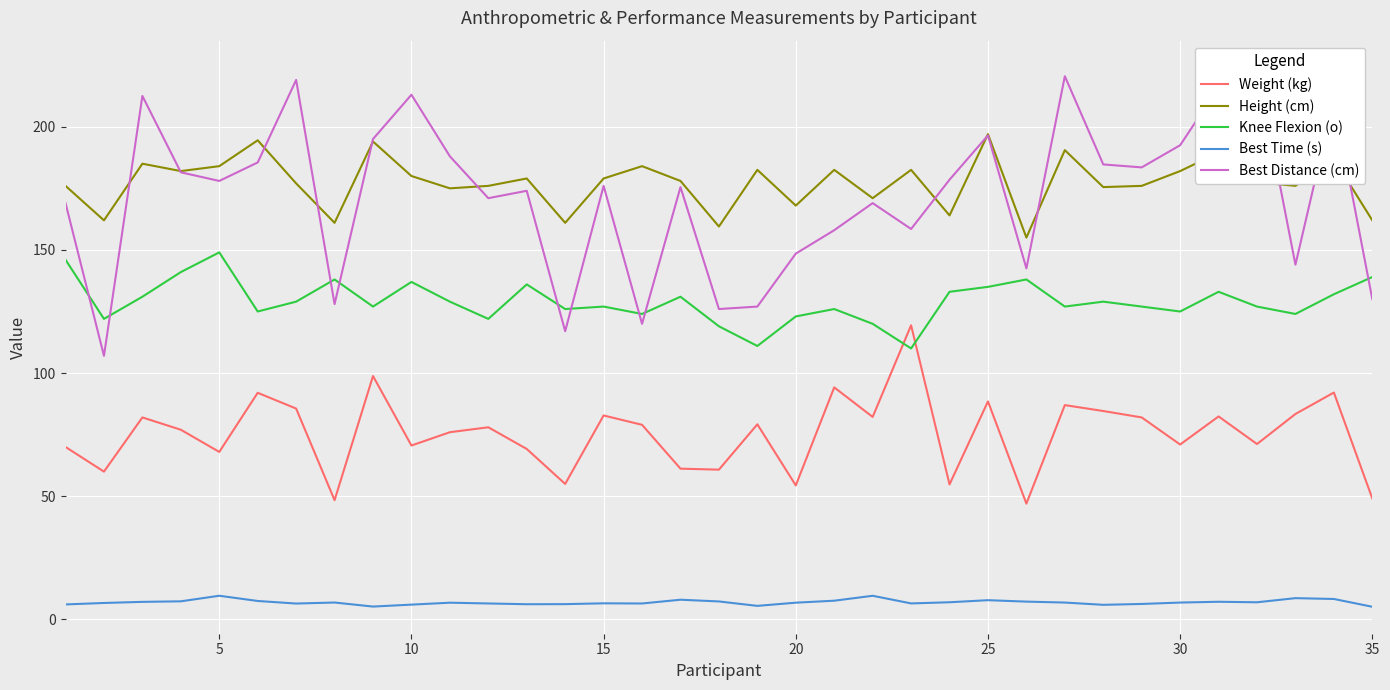

What is the maximum value for Knee Flexion (o)?

149.0